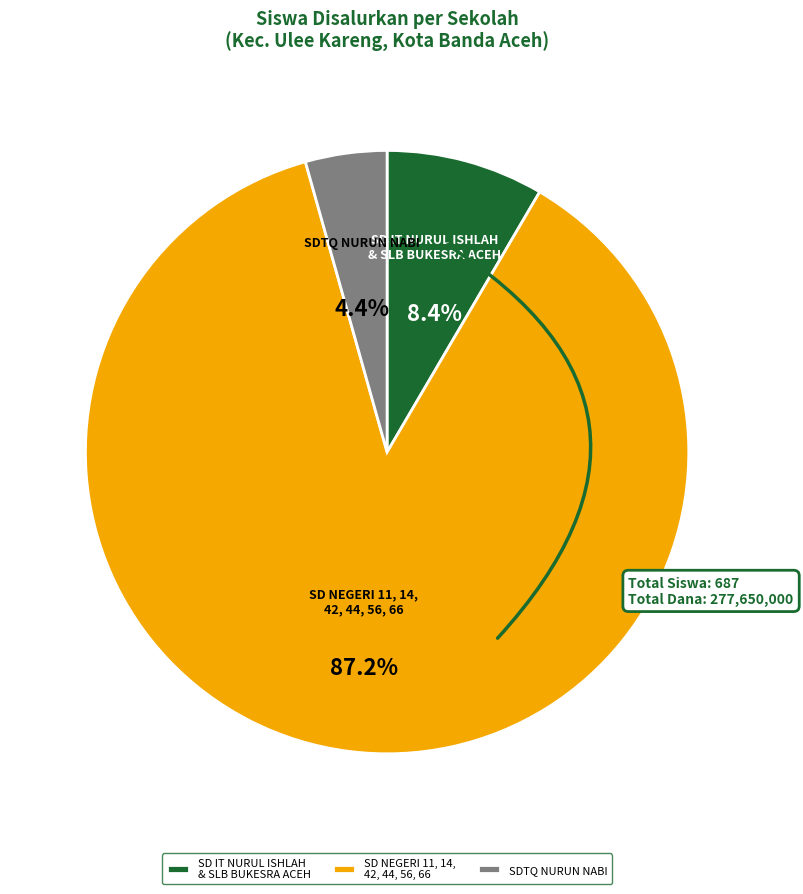

Do SD IT NURUL ISHLAH & SLB BUKESRA ACEH and SD NEGERI 11, 14, 42, 44, 56, 66 together represent more than half of the pie?

Yes